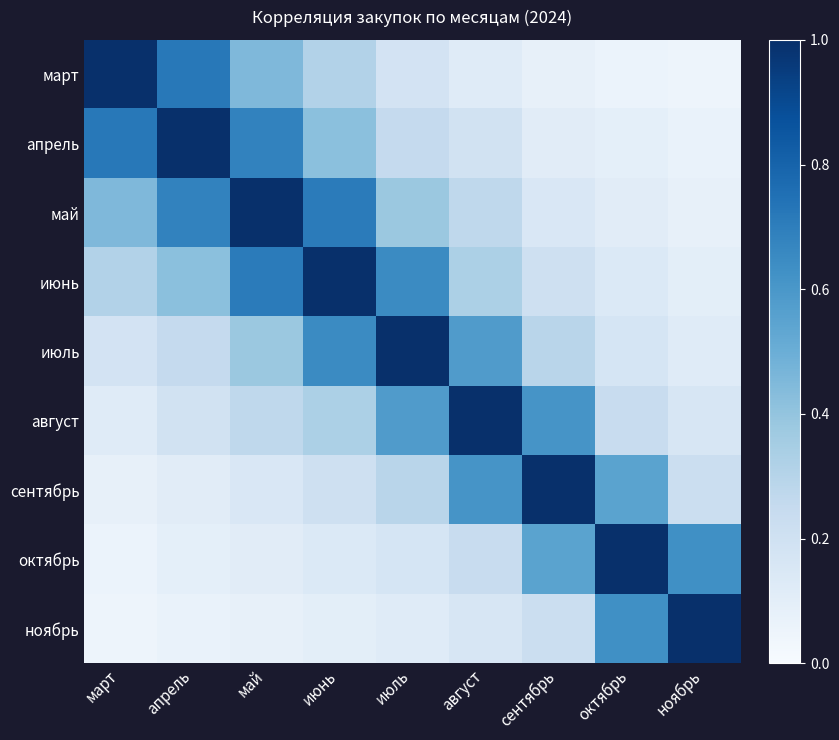

Between март and октябрь, which series saw the biggest shift?

март